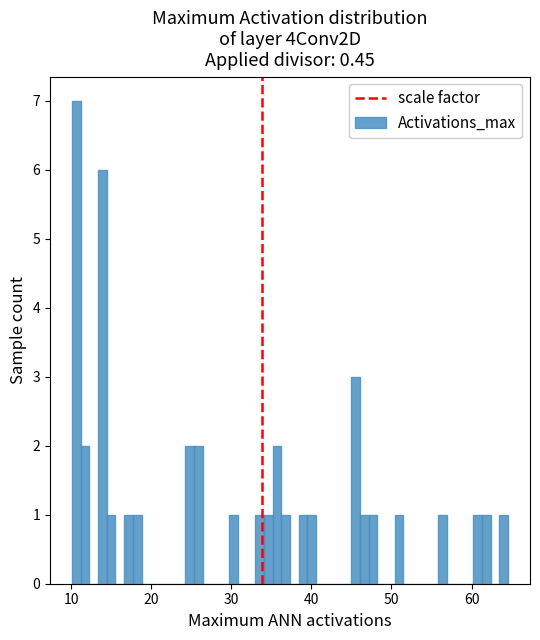

Around what value on the x-axis is the tallest bar? Give the approximate position of its centre, as read against the axis.

11